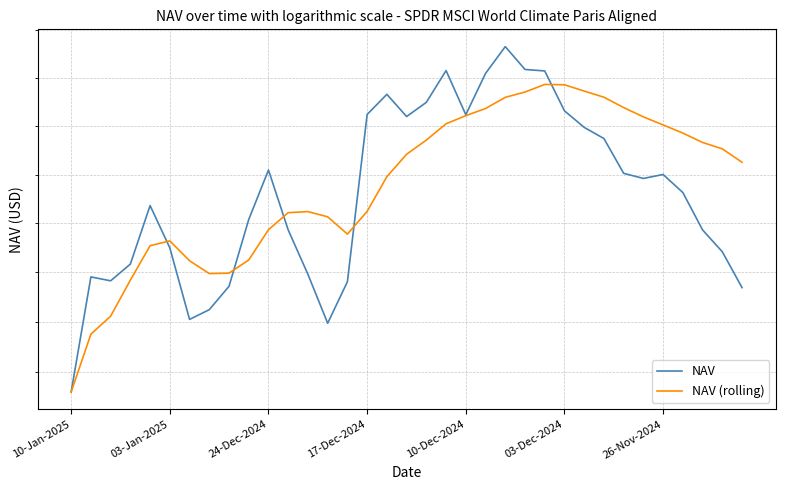

What is the difference between the second highest and second lowest values in the NAV (rolling) series?

0.5